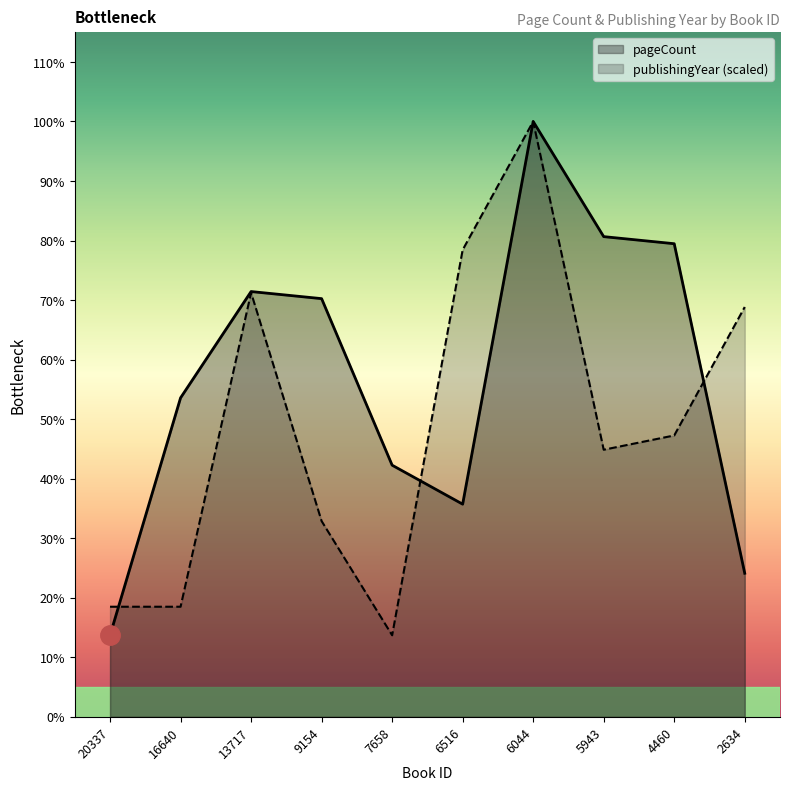

In publishingYear, how many points are higher than both neighbors (excluding endpoints)?

2